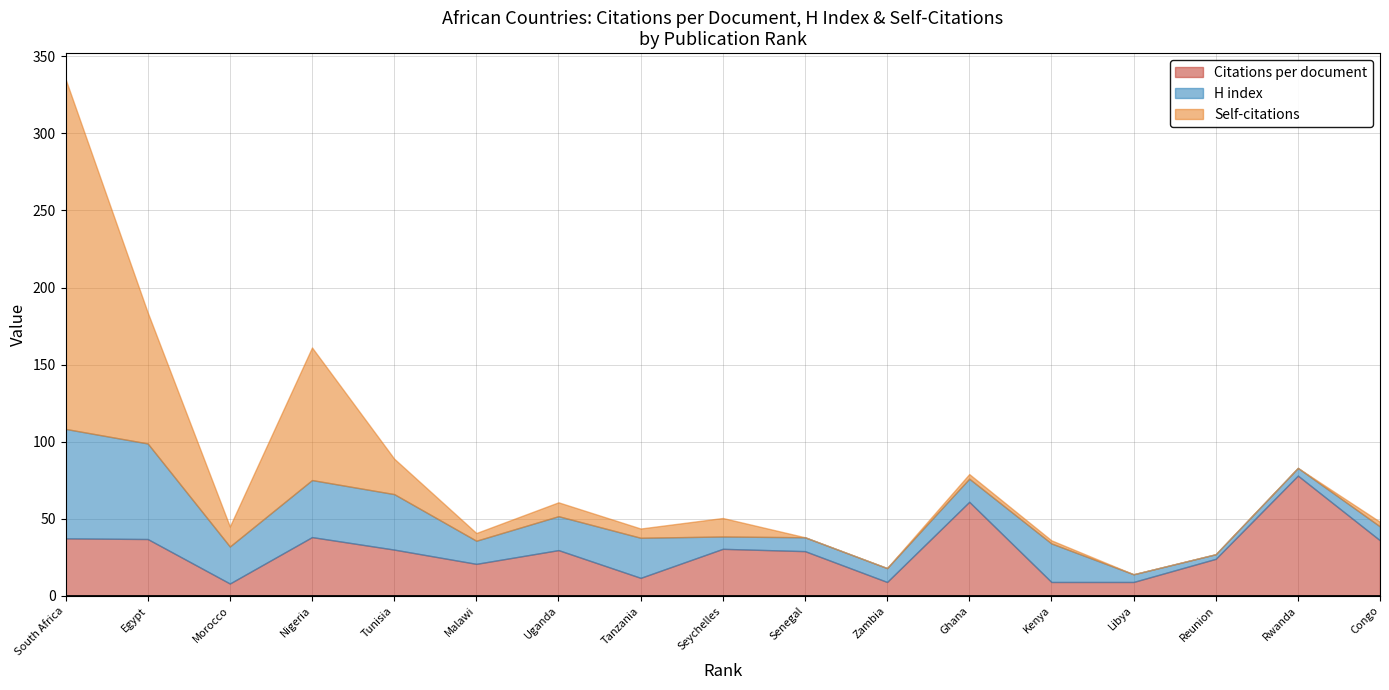

How many values in Self-citations are above zero?

12